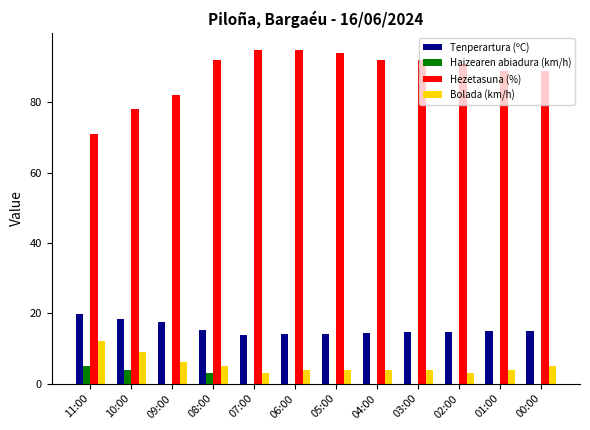

What is the maximum value for Haizearen abiadura (km/h)?

5.0